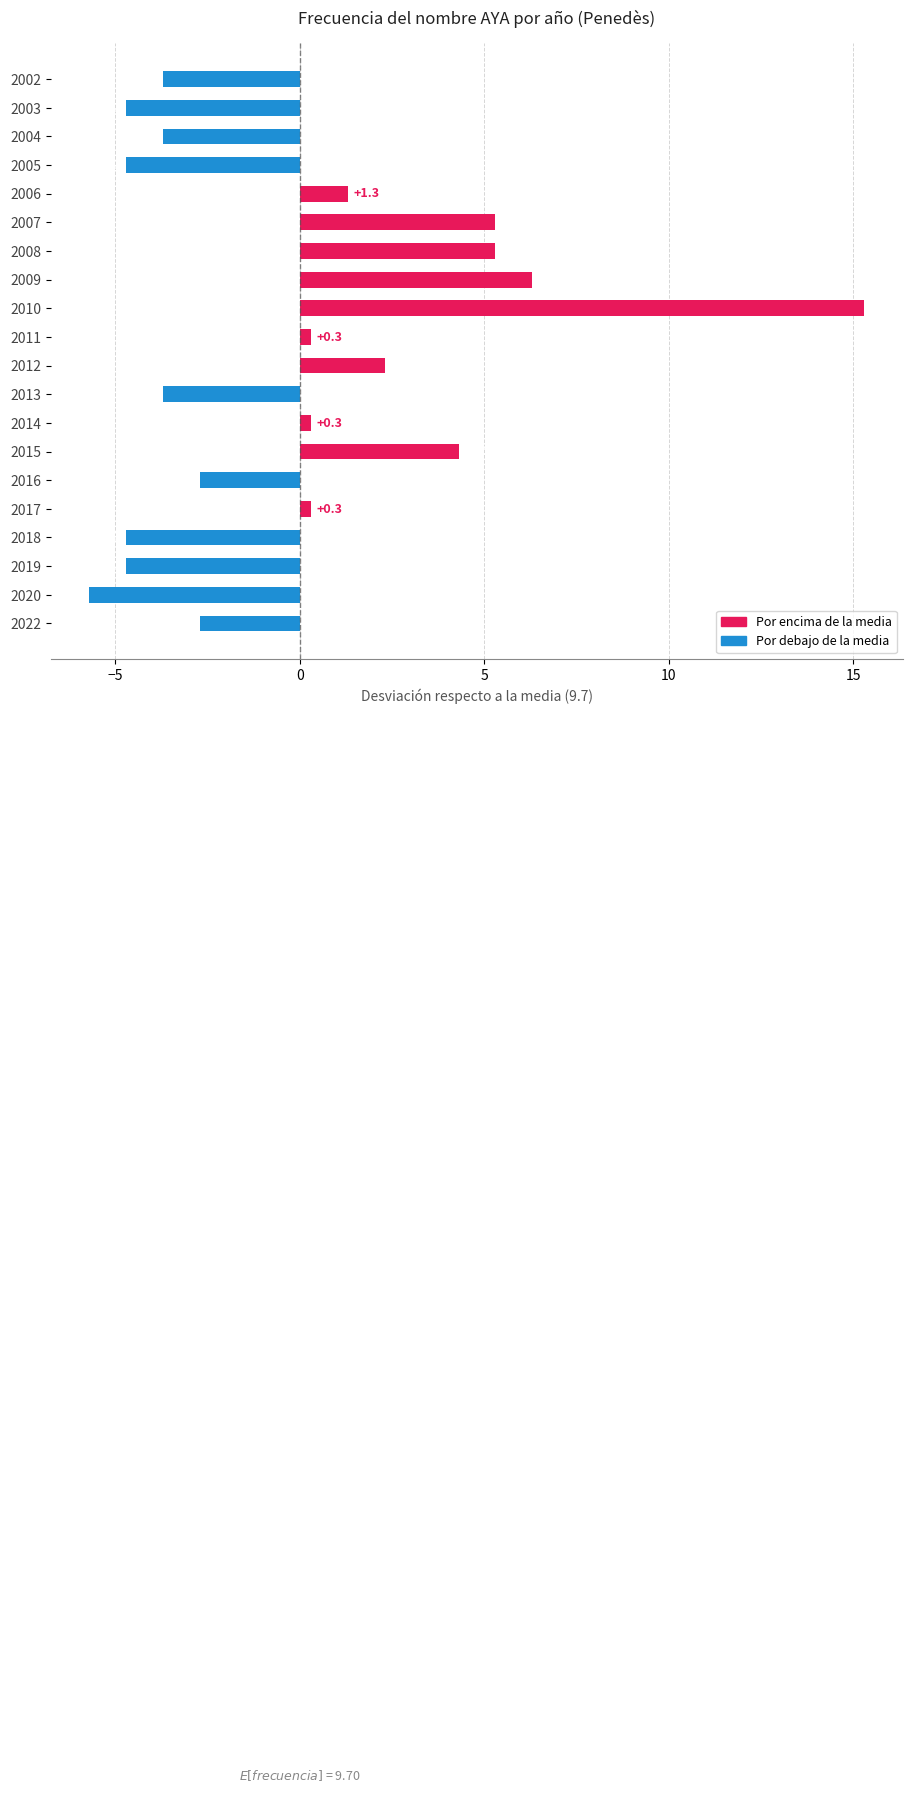

Which label corresponds to the smallest value in the chart?

2020